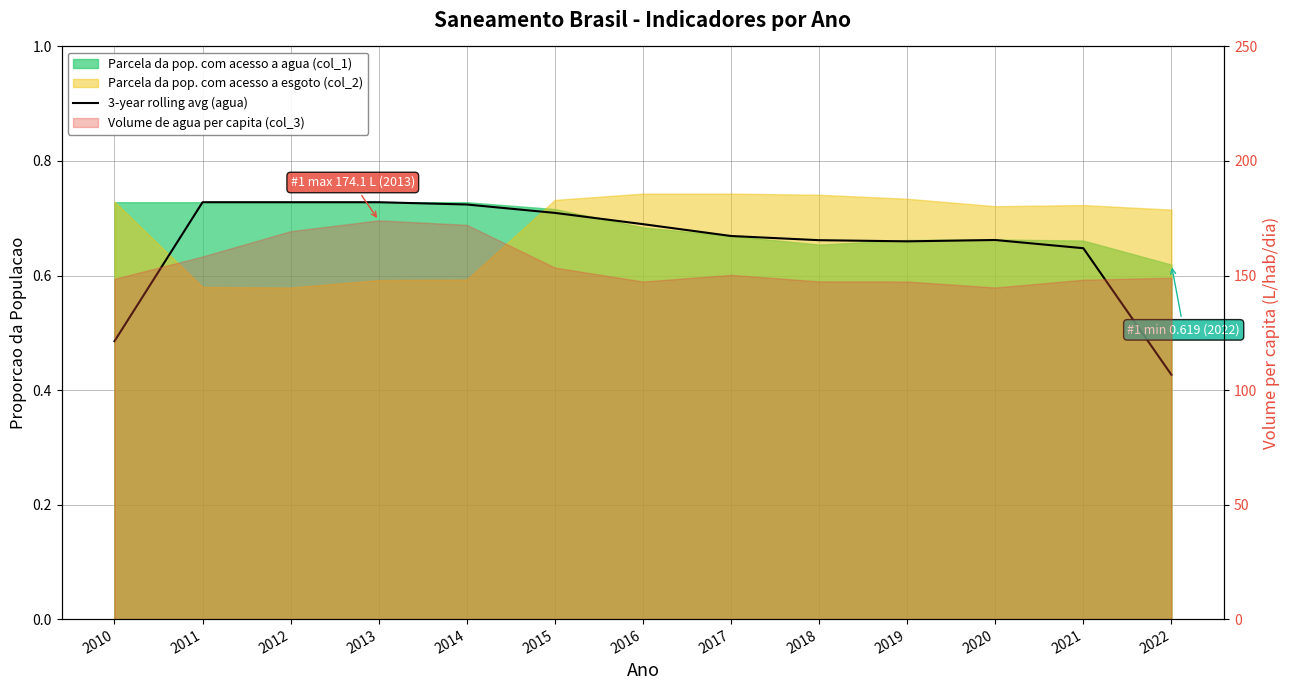

What is the average value?

0.7